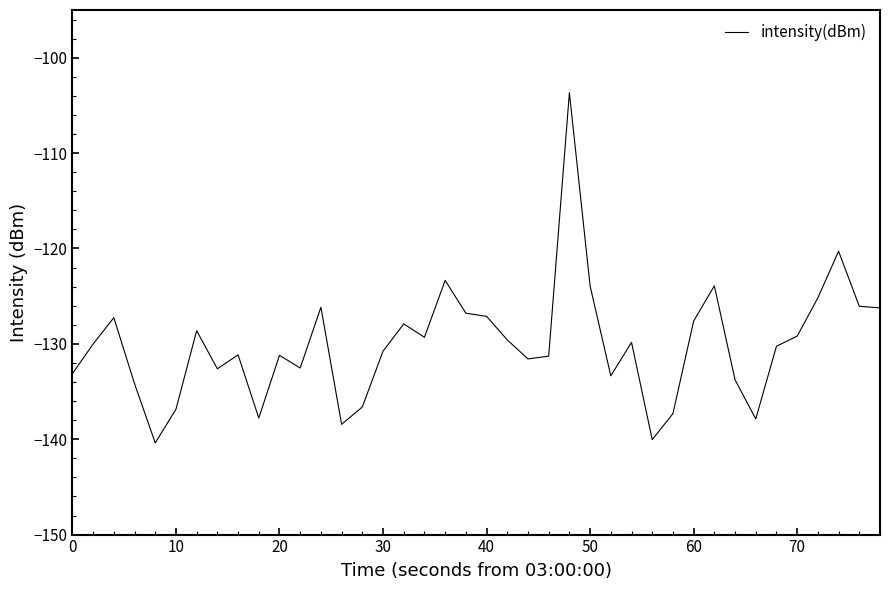

What is the difference between the maximum and minimum values?

36.7